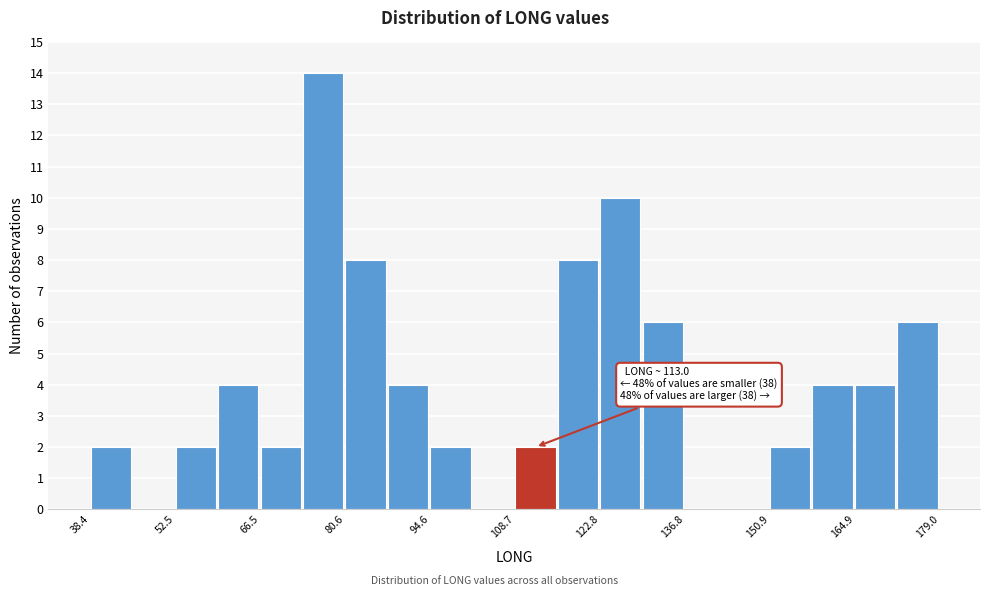

Around what value on the x-axis is the tallest bar? Give the approximate position of its centre, as read against the axis.

76